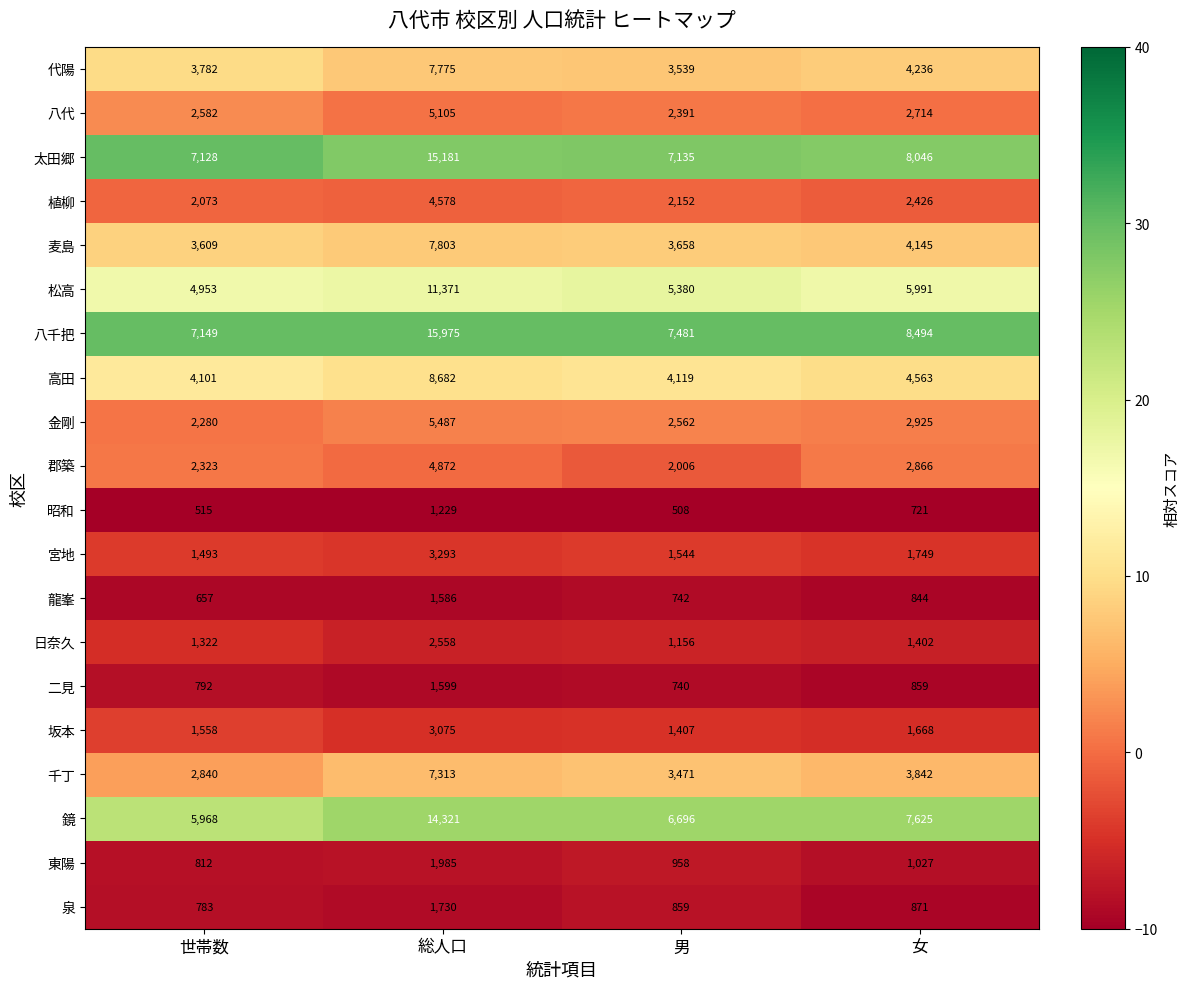

What is the total value across all series at 男?

58504